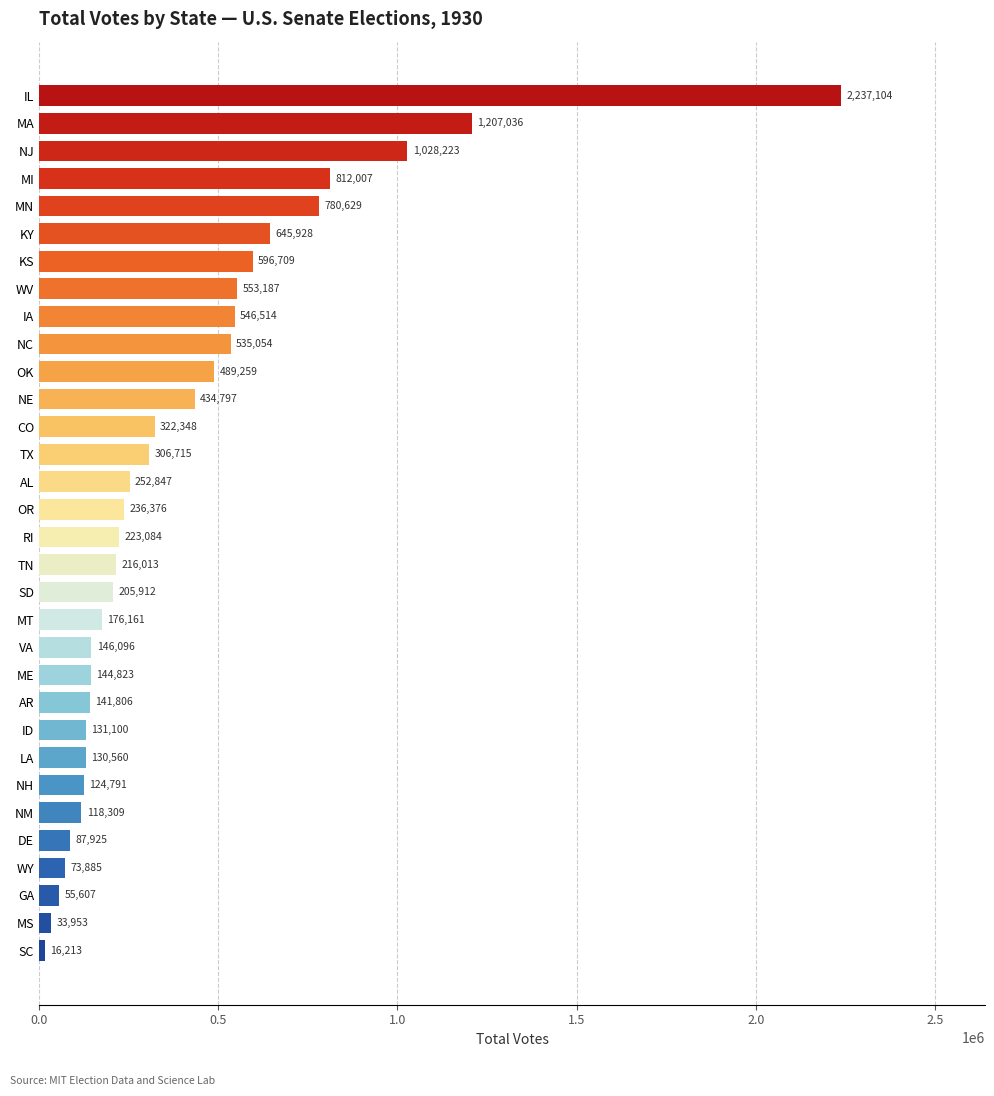

Reading bottom to top, list all the values displayed in this chart.

SC=16213	MS=33953	GA=55607	WY=73885	DE=87925	NM=118309	NH=124791	LA=130560	ID=131100	AR=141806	ME=144823	VA=146096	MT=176161	SD=205912	TN=216013	RI=223084	OR=236376	AL=252847	TX=306715	CO=322348	NE=434797	OK=489259	NC=535054	IA=546514	WV=553187	KS=596709	KY=645928	MN=780629	MI=812007	NJ=1028223	MA=1207036	IL=2237104